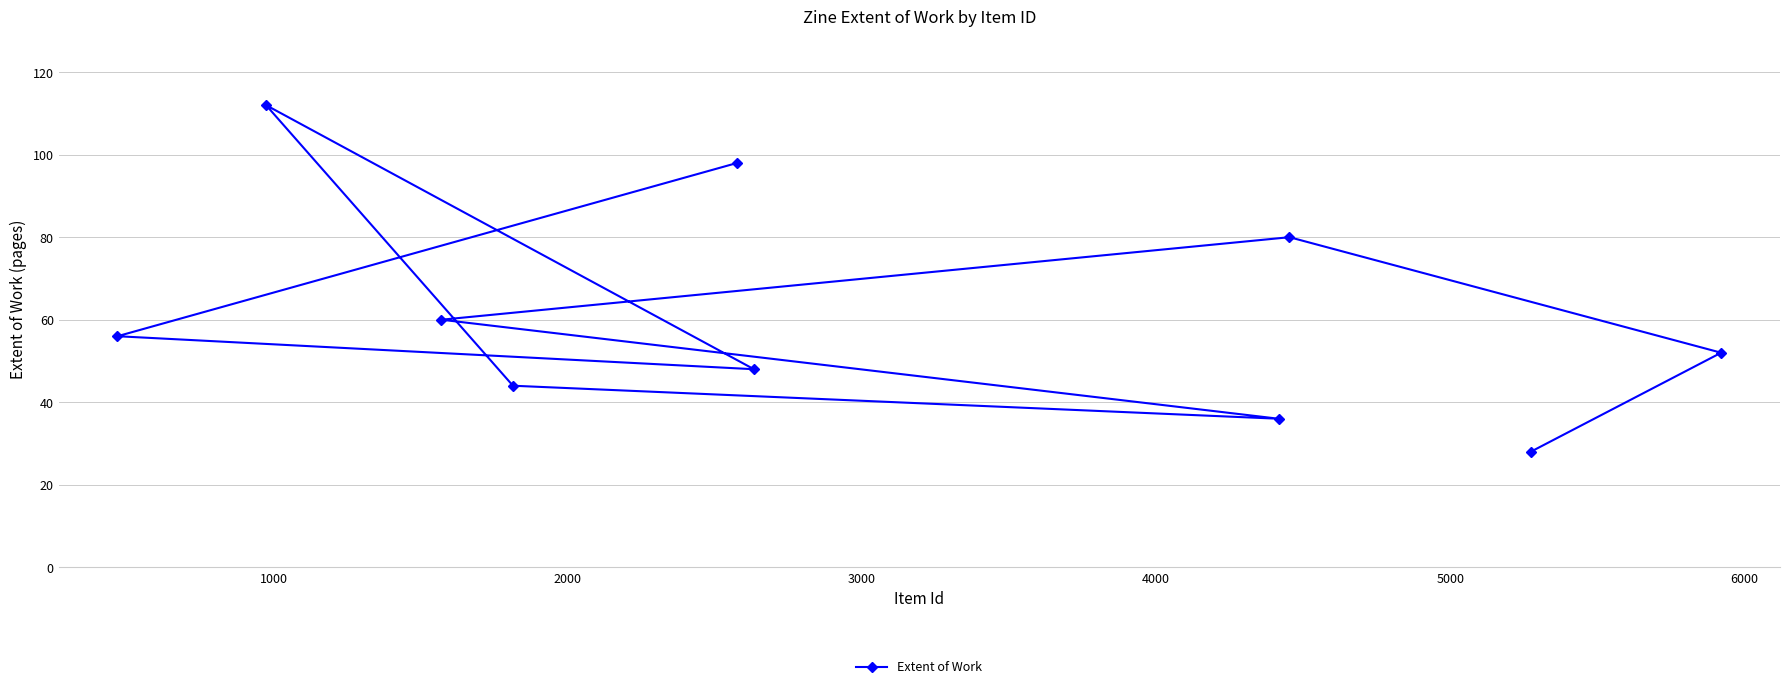

What is the value of the 2nd point from the left?

112